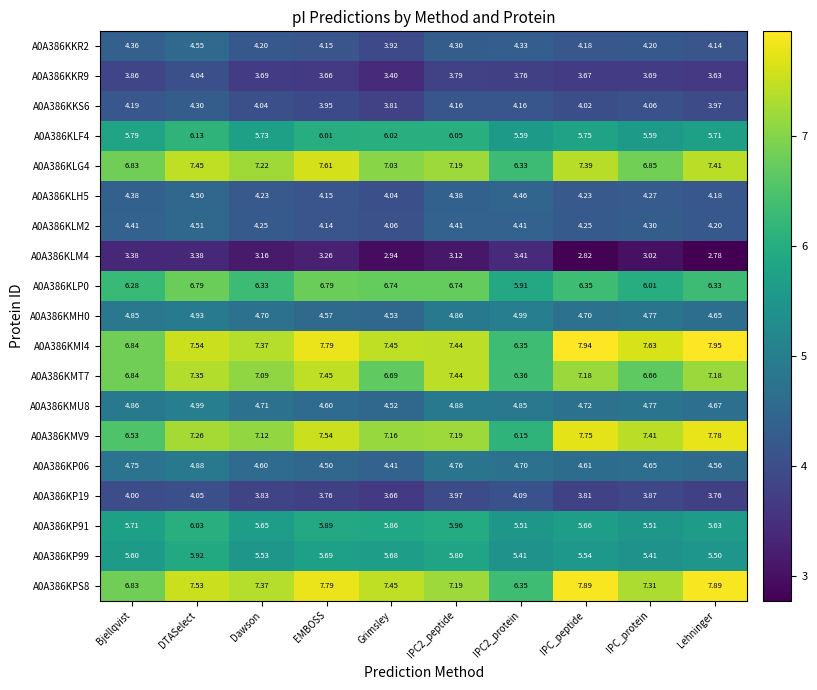

At which category is the sum across all series the highest?

DTASelect